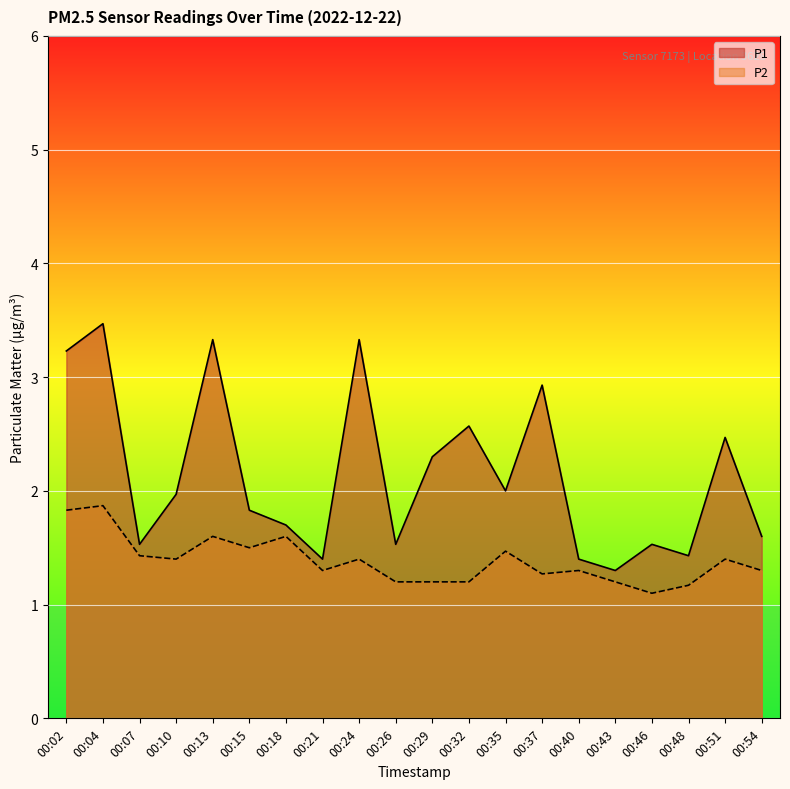

What is the difference between the highest and lowest values at 00:15?

0.3